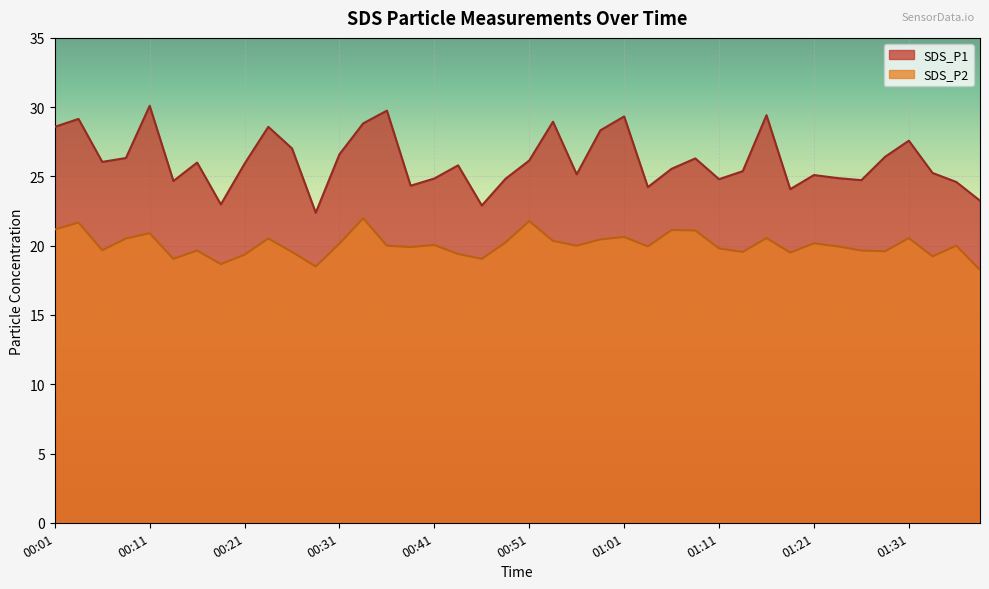

True or false: SDS_P1 has more than 2 interior local peaks.

True